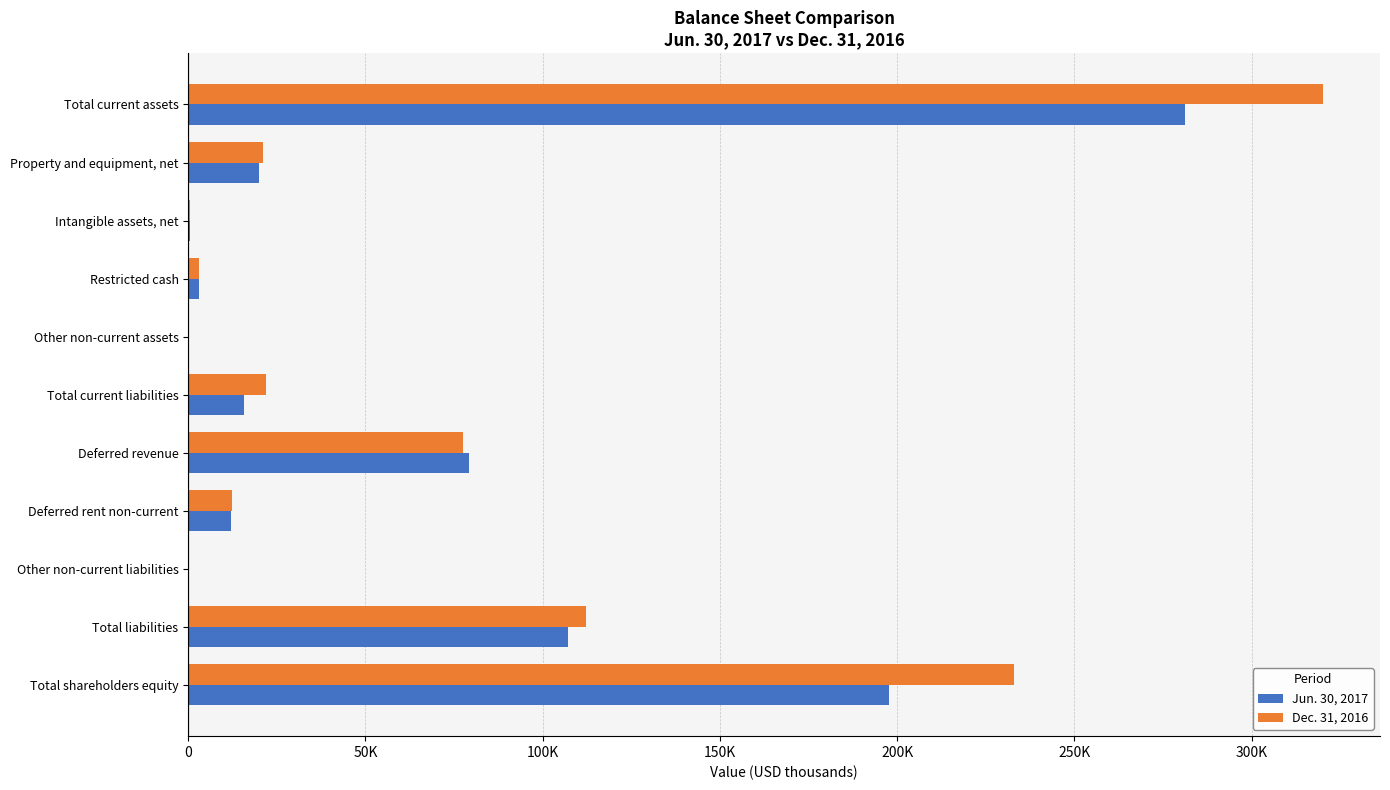

What are all the series names shown in the legend?

Jun. 30, 2017, Dec. 31, 2016